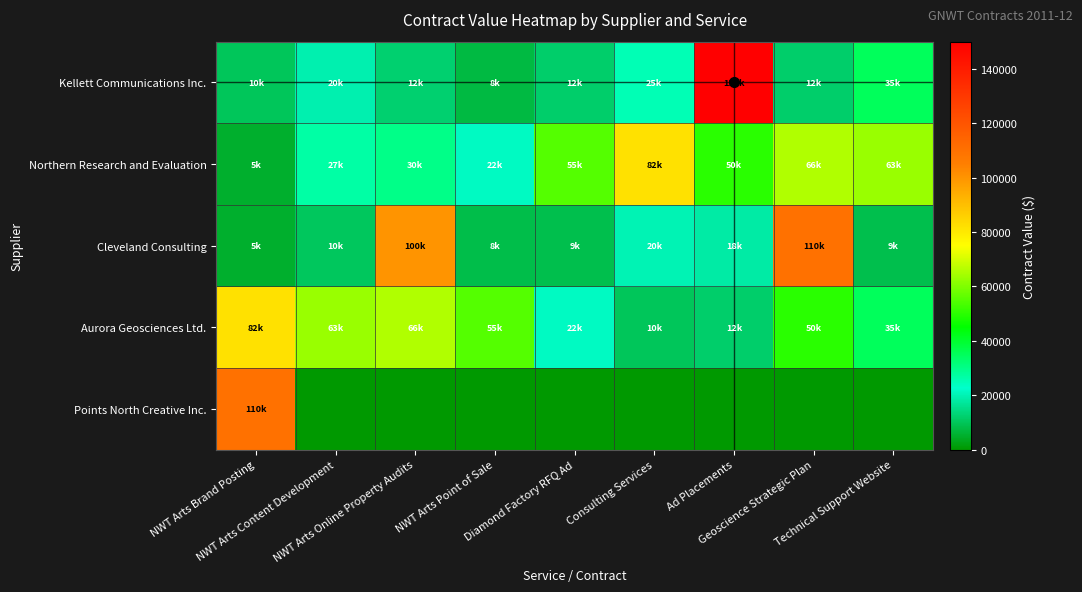

Which has a higher value, Ad Placements or Diamond Factory RFQ Ad?

Ad Placements